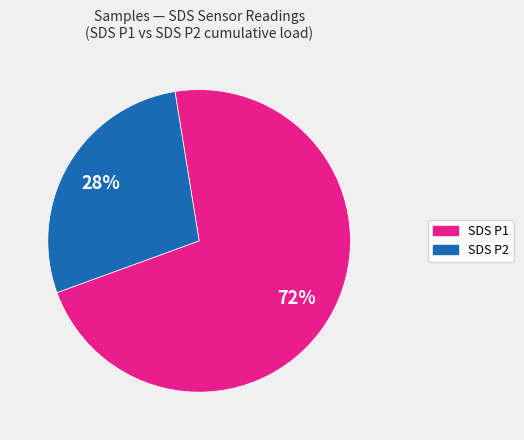

To the nearest percent, what is the average slice percentage?

50%